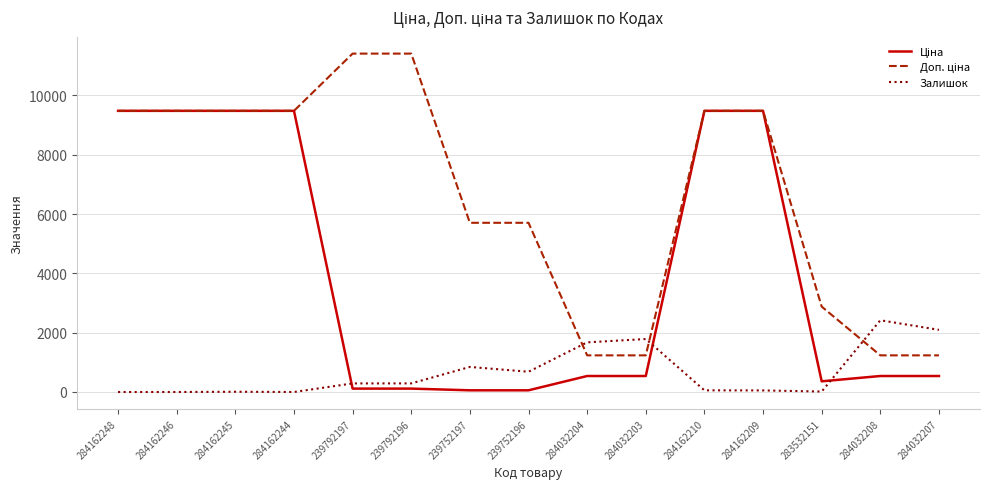

What is the total value across all series at 284162248?

18960.1